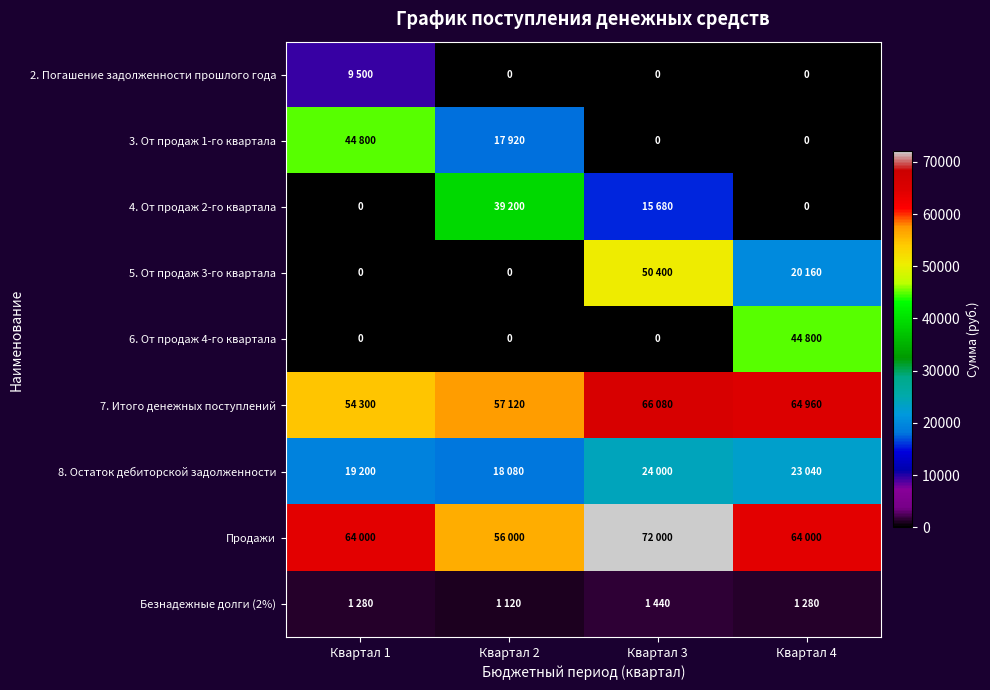

True or false: 6. От продаж 4-го квартала has a value of 21786 at Квартал 1.

False